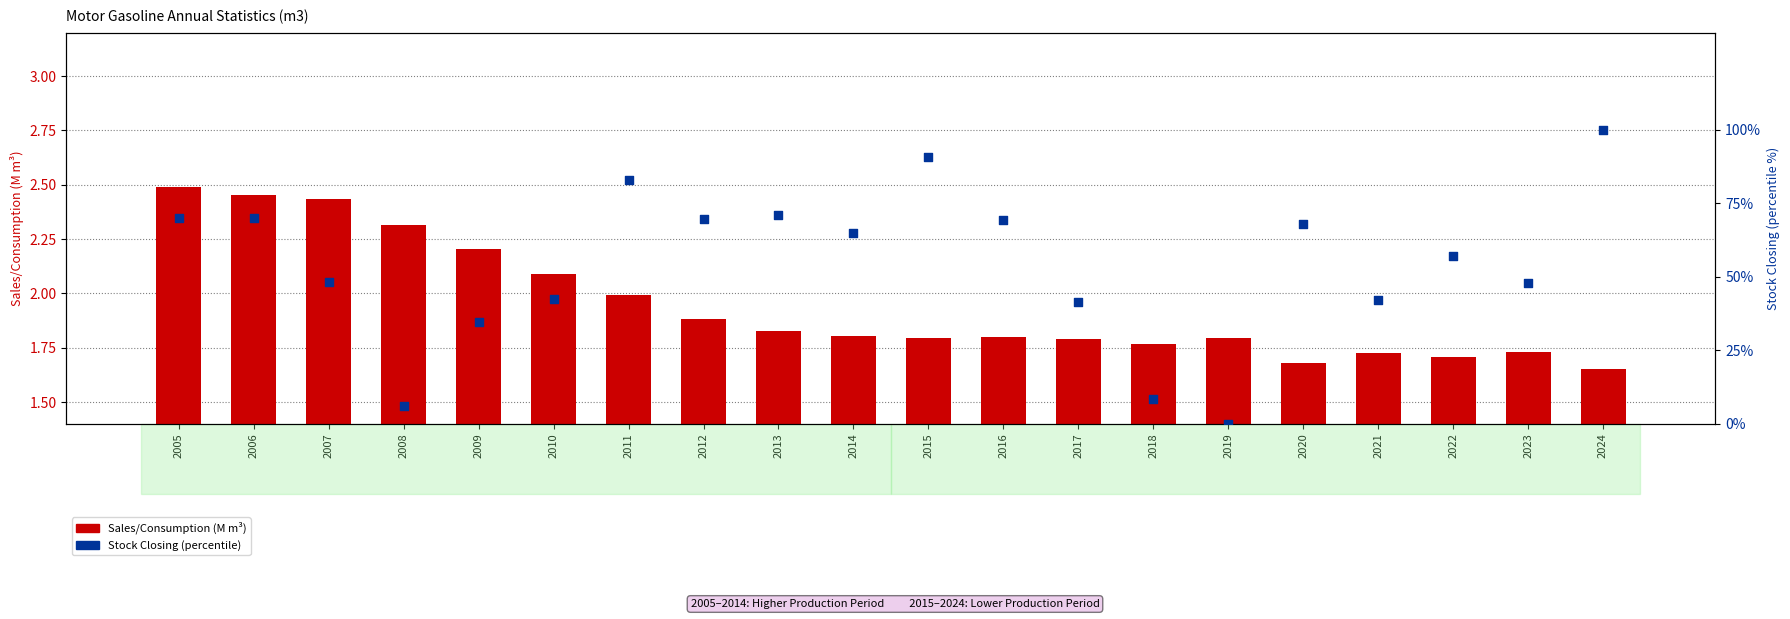

Is the value of Sales/Consumption (M m3) at 2023 greater than the value of Stock Closing (percentile) at 2012?

No